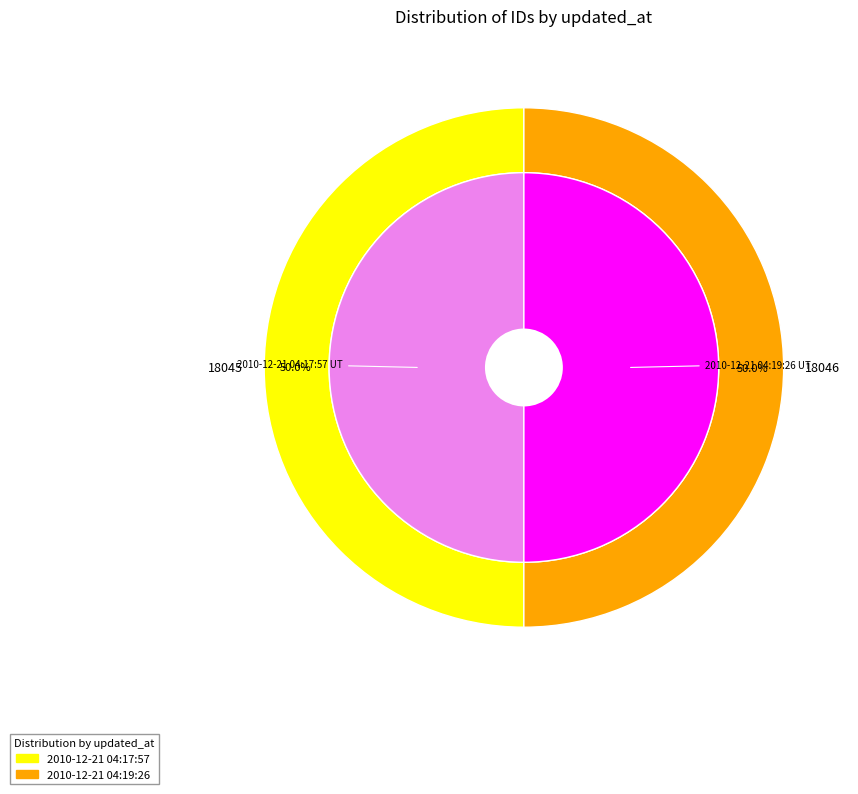

Count the number of slices in the pie.

2